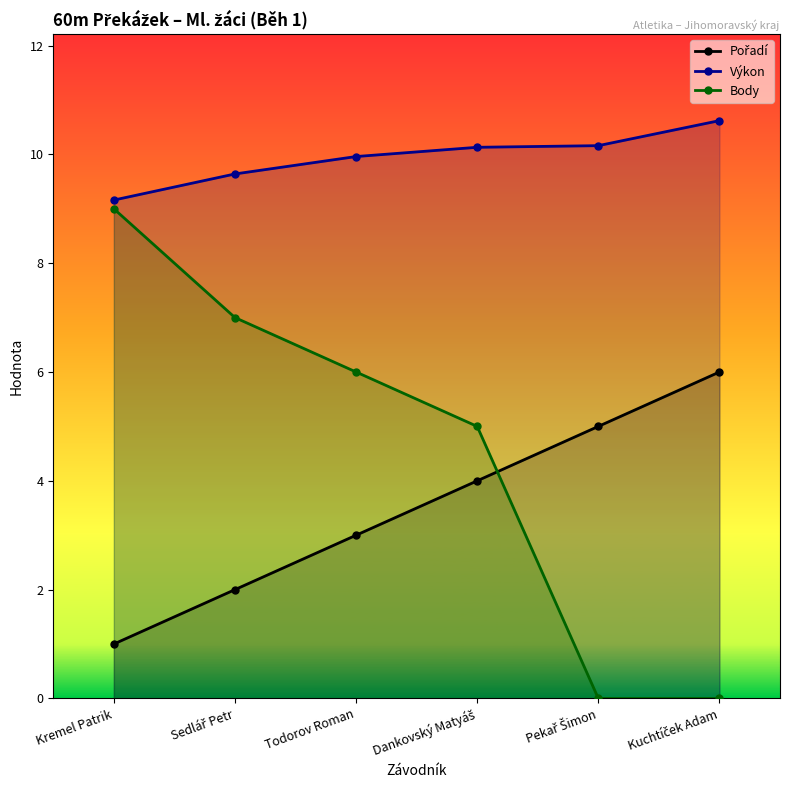

Reading right to left, list all the values displayed in this chart.

Pořadí: Kuchtíček Adam=6.0	Pekař Šimon=5.0	Dankovský Matyáš=4.0	Todorov Roman=3.0	Sedlář Petr=2.0	Kremel Patrik=1.0
Výkon: Kuchtíček Adam=10.6	Pekař Šimon=10.2	Dankovský Matyáš=10.1	Todorov Roman=10.0	Sedlář Petr=9.6	Kremel Patrik=9.2
Body: Kuchtíček Adam=0.0	Pekař Šimon=0.0	Dankovský Matyáš=5.0	Todorov Roman=6.0	Sedlář Petr=7.0	Kremel Patrik=9.0